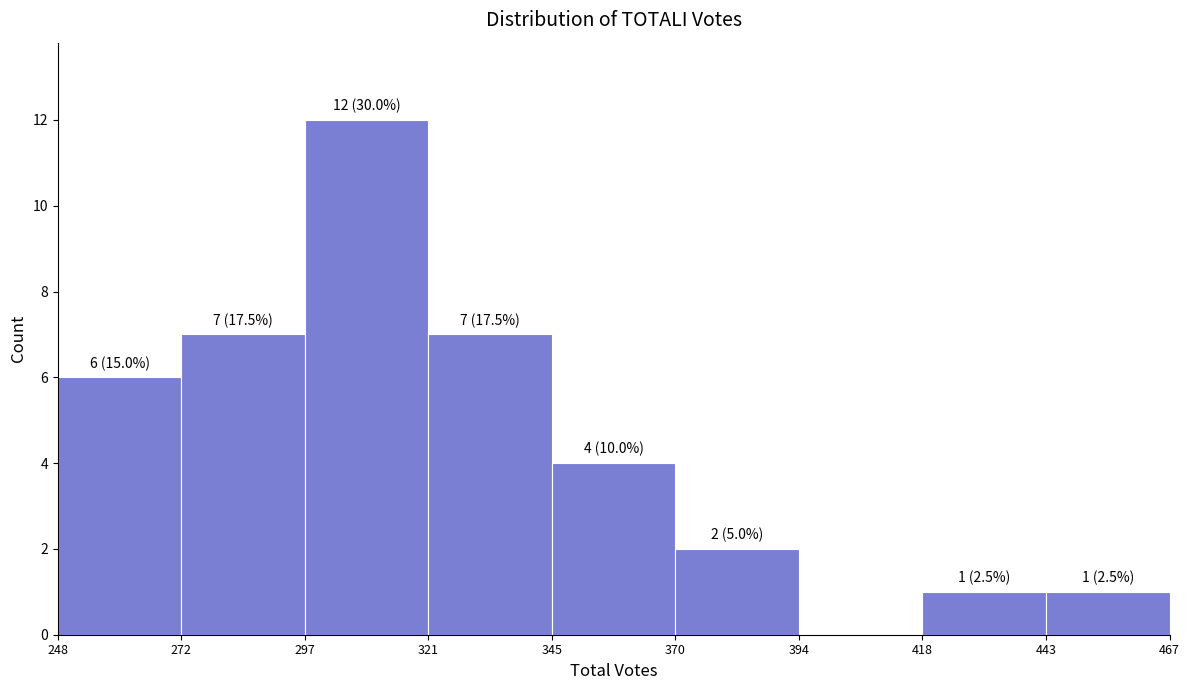

Which range on the x-axis has the tallest bar?

297 to 321